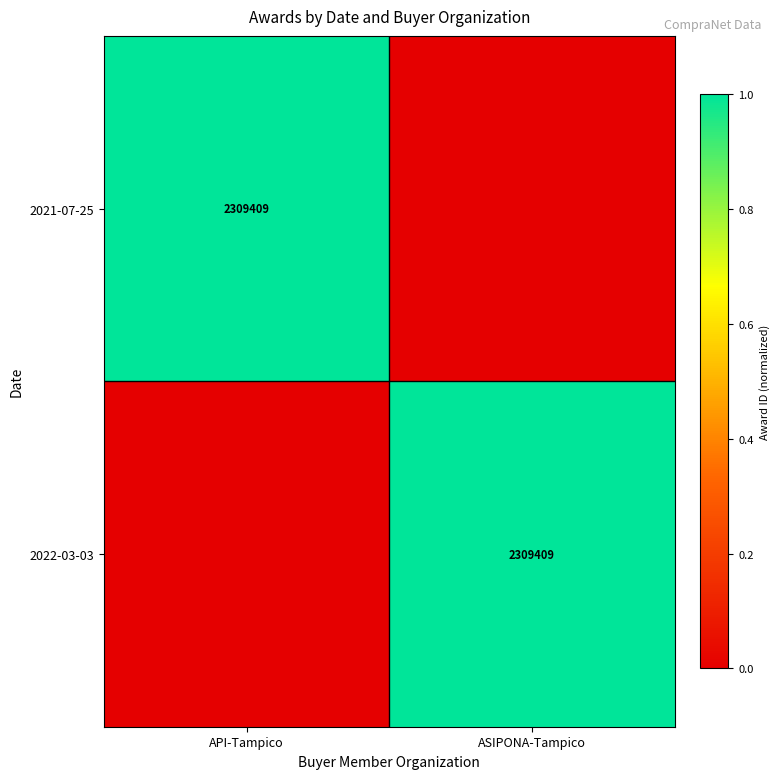

True or false: 2022-03-03 has a value of 511303 at ASIPONA-Tampico.

False